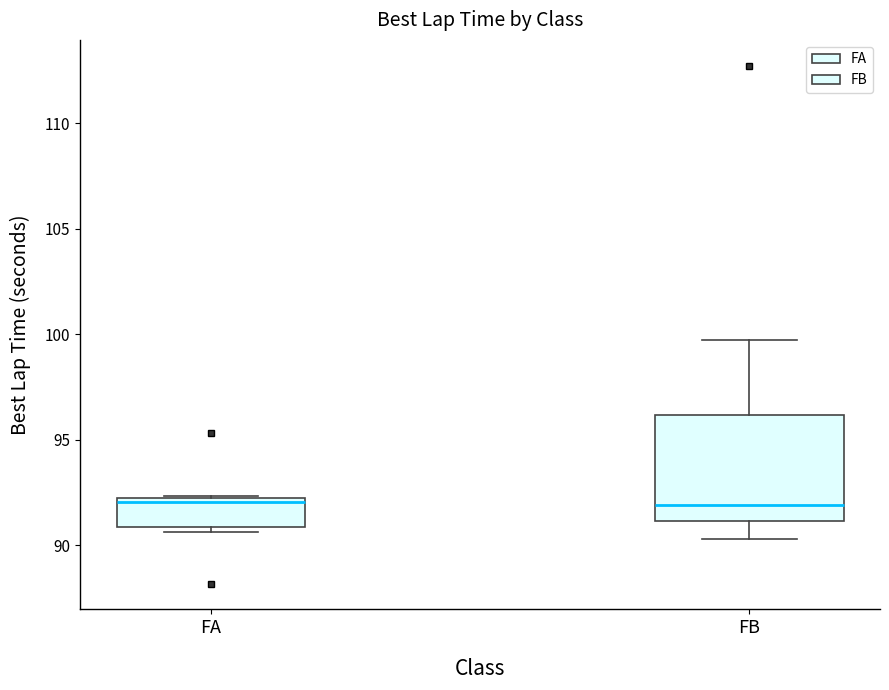

Which box is the tallest, from its lower edge to its upper edge?

FB